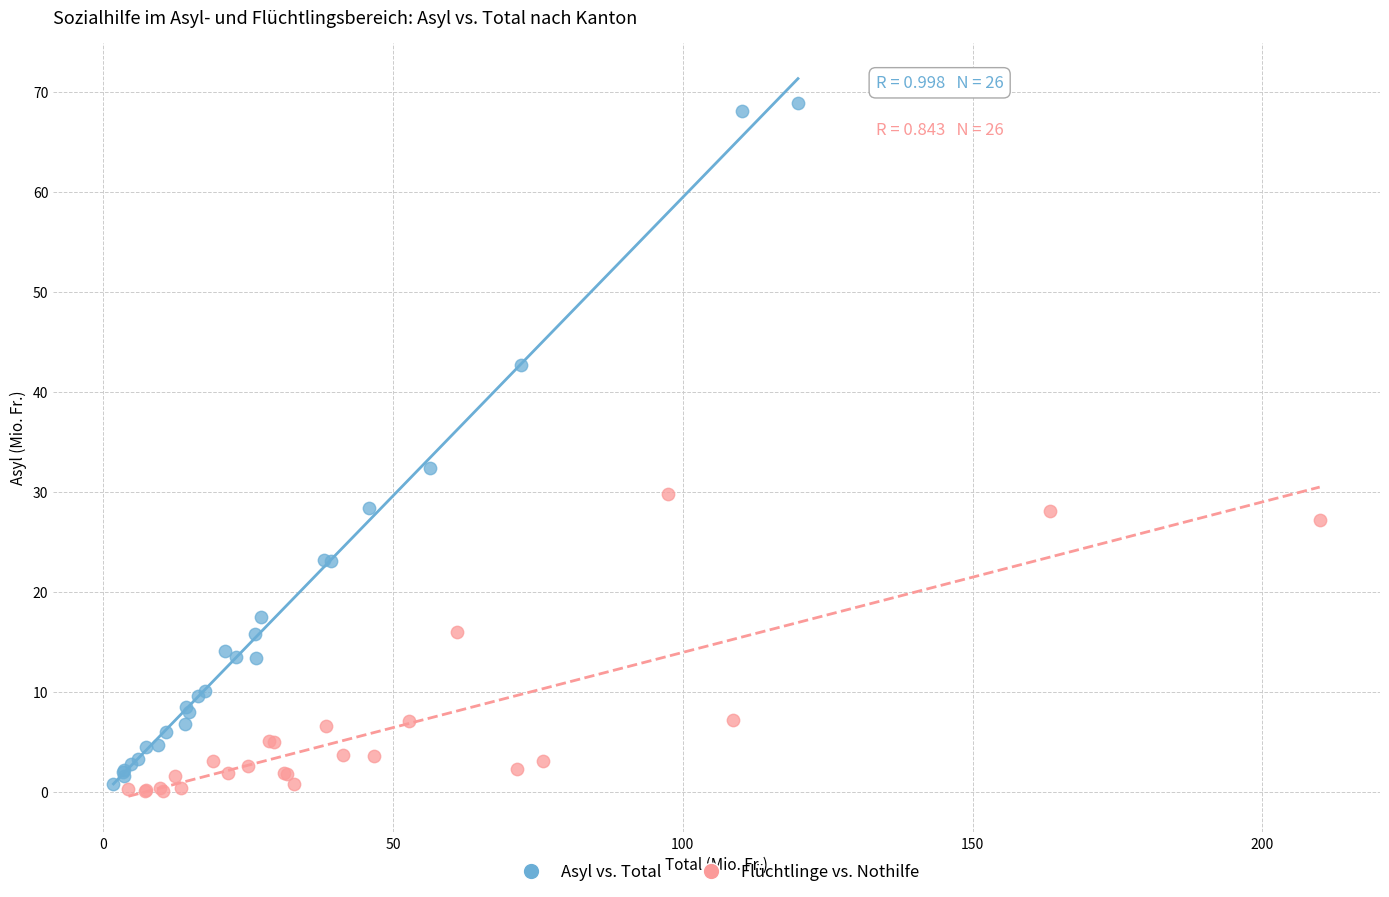

Which series contains the highest Y value?

Asyl vs. Total